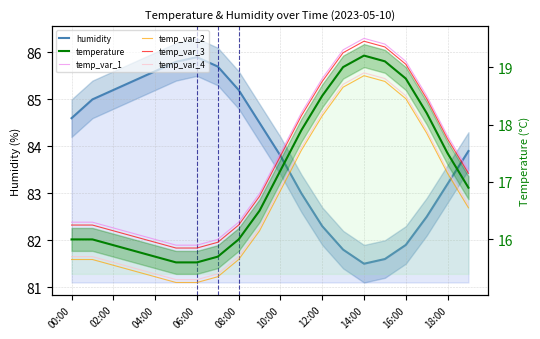

What is the label of the 6th point from the right?

14:00